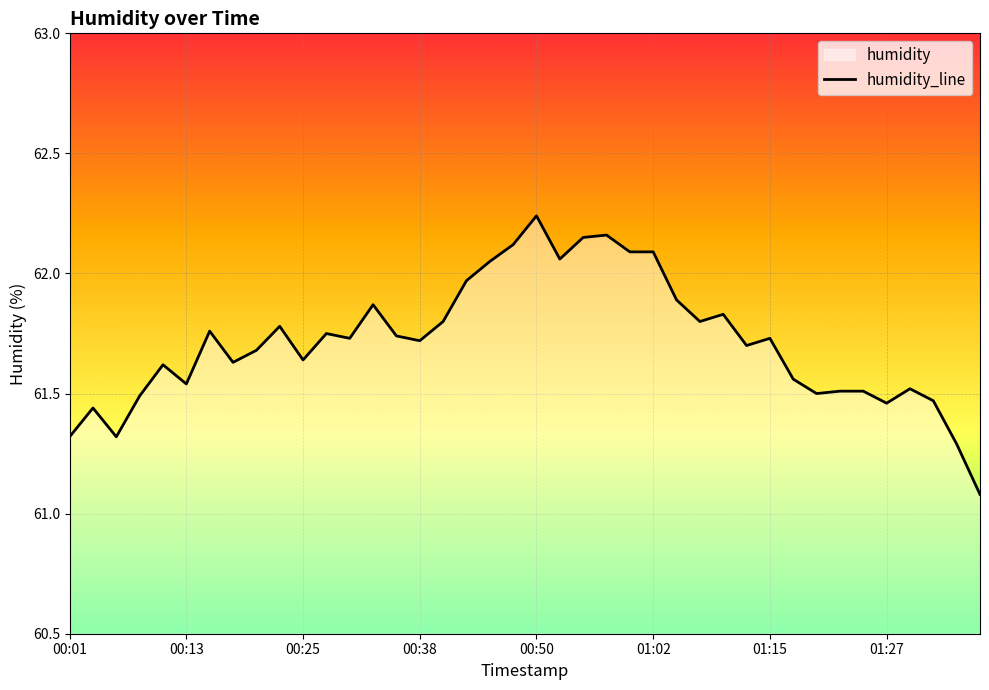

What is the average value?

61.7